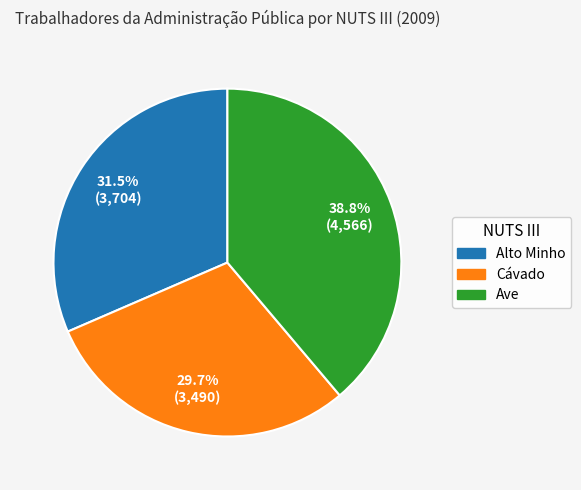

How many segments does this pie chart have?

3